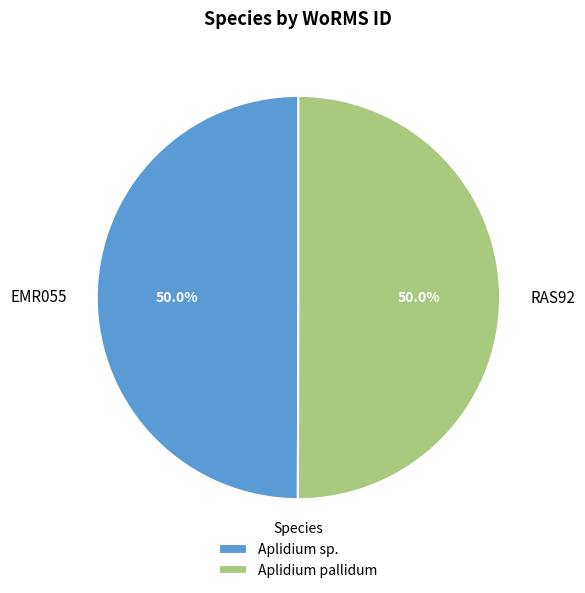

Approximately how many times larger is the value at EMR055 compared to RAS92?

1.0